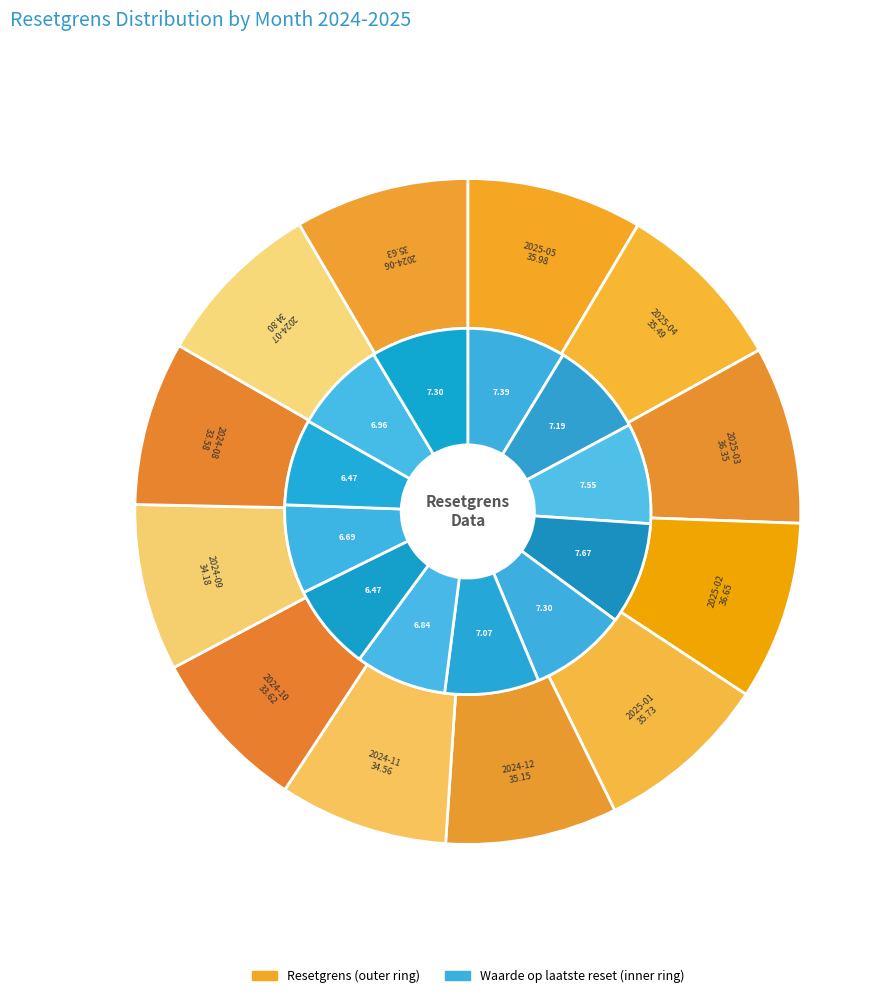

Which slice is the largest?

2025-02